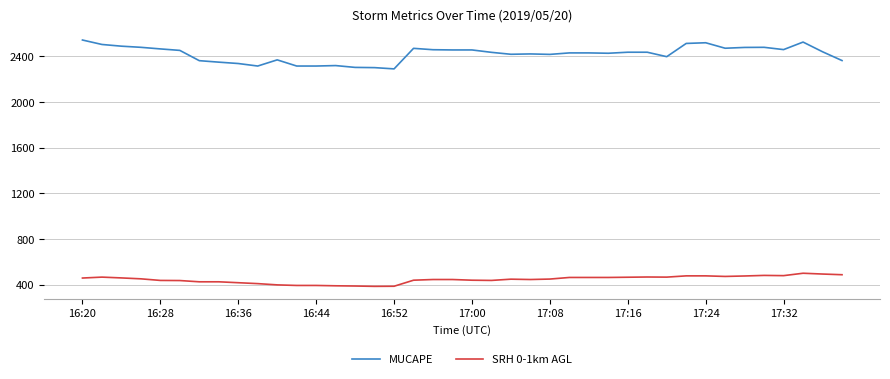

True or false: MUCAPE and SRH 0-1km AGL cross at least once.

False